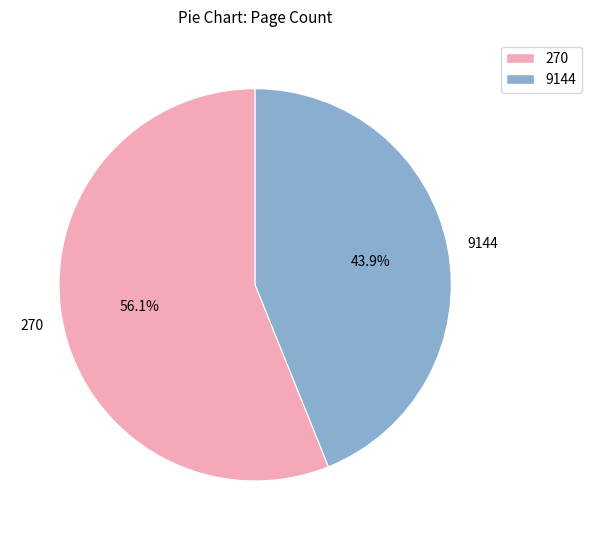

To the nearest percent, what is the difference between the 270 and 9144 slice percentages?

12%